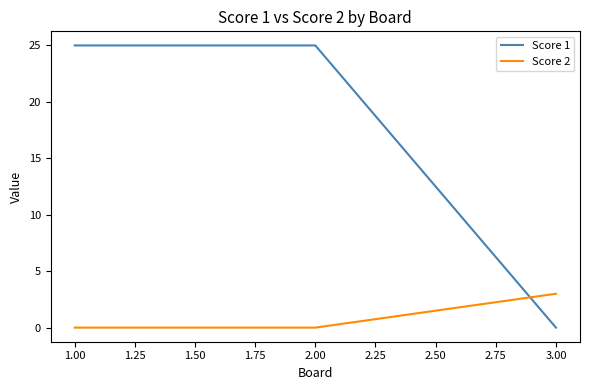

Which category has the highest value in the Score 2 series?

3.00